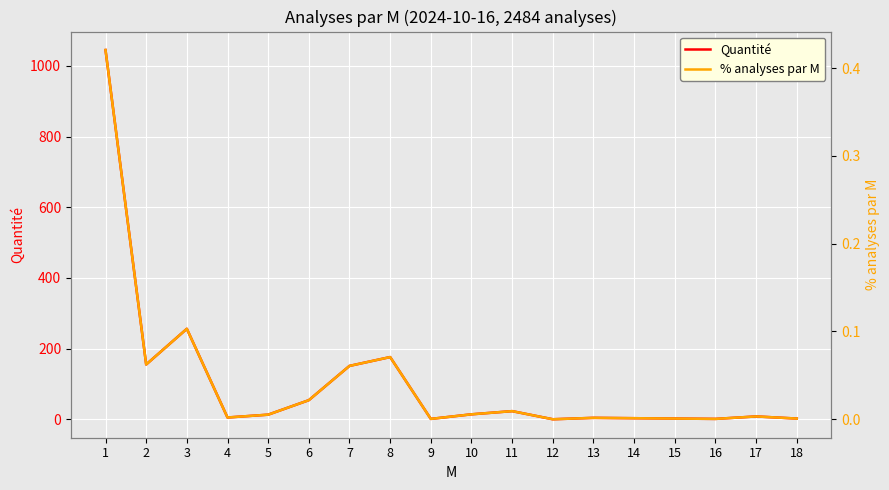

Reading right to left, extract all data points from this chart.

Quantité: 18=2.0	17=8.0	16=1.0	15=2.0	14=3.0	13=4.0	12=0.0	11=23.0	10=14.0	9=1.0	8=176.0	7=151.0	6=54.0	5=13.0	4=5.0	3=256.0	2=155.0	1=1045.0
% analyses par M: 18=0.0	17=0.0	16=0.0	15=0.0	14=0.0	13=0.0	12=0.0	11=0.0	10=0.0	9=0.0	8=0.1	7=0.1	6=0.0	5=0.0	4=0.0	3=0.1	2=0.1	1=0.4